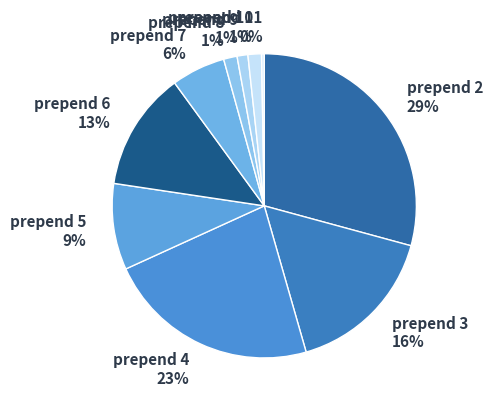

Count the number of slices in the pie.

10